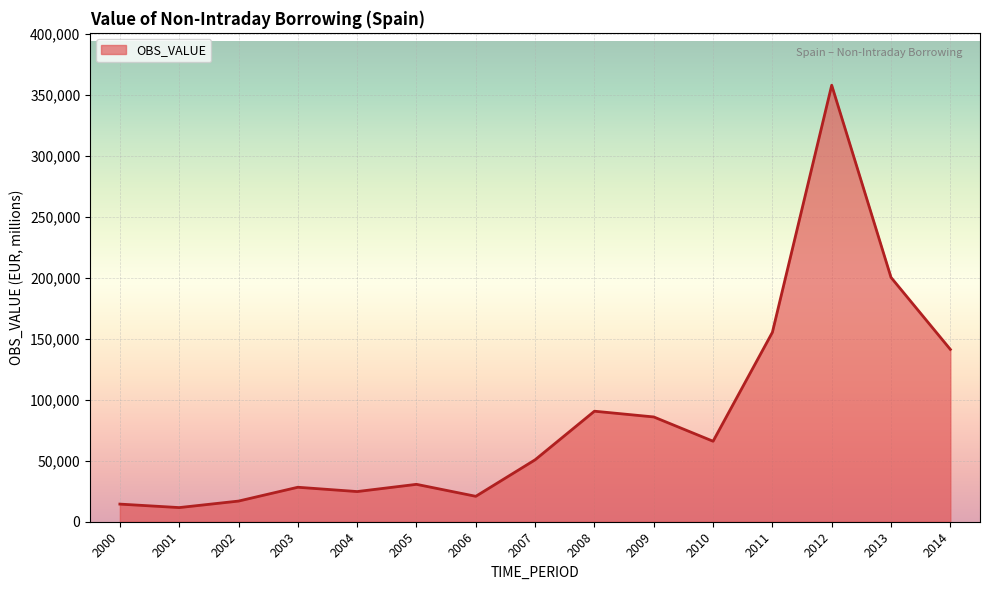

What is the difference between the values at 2014 and 2005?

110579.0